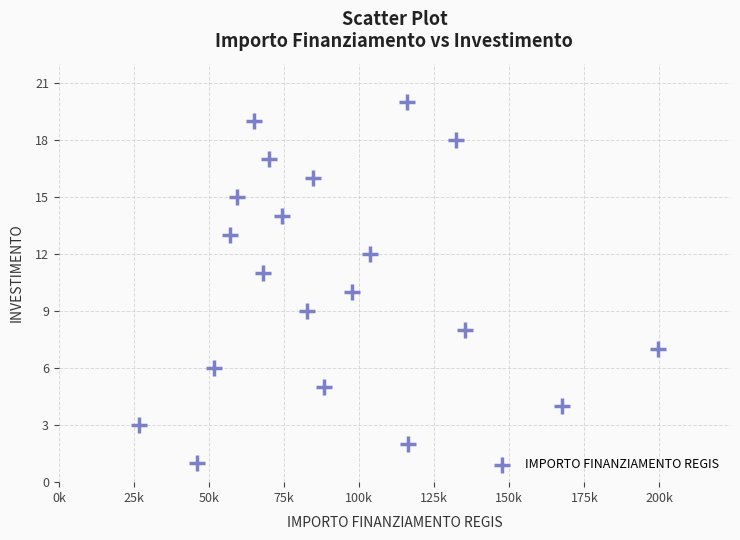

What is the range of Y values (max minus min)?

19